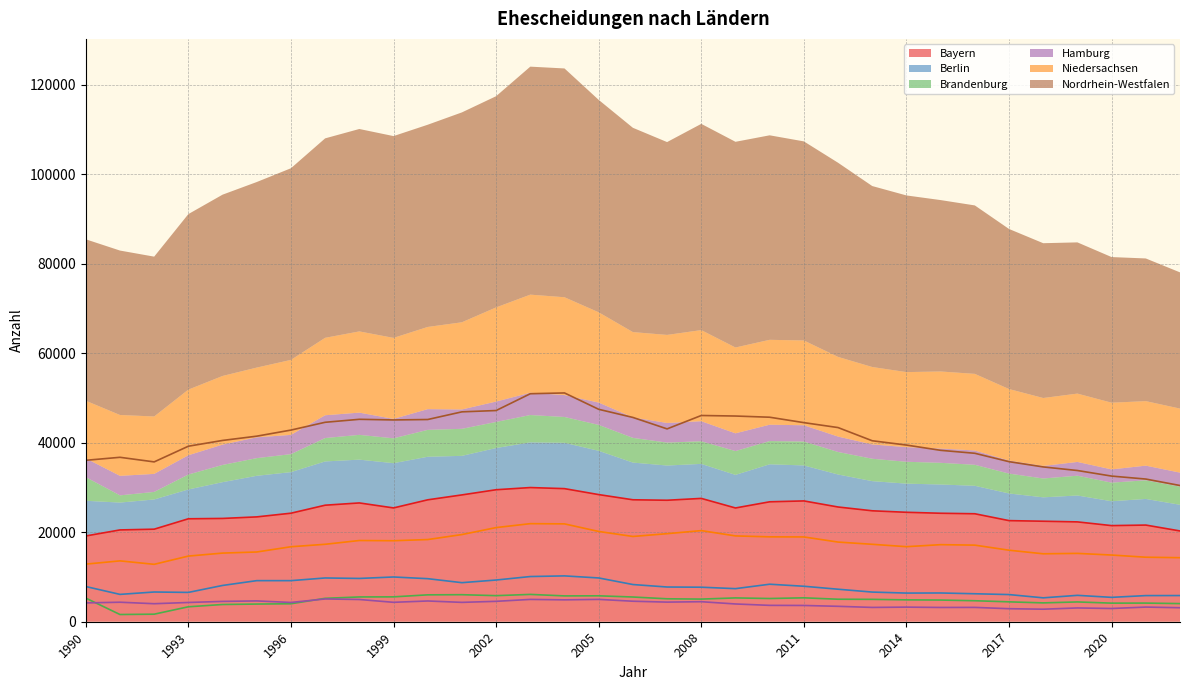

What is the value of the Niedersachsen point at the 13th from the left?

21044